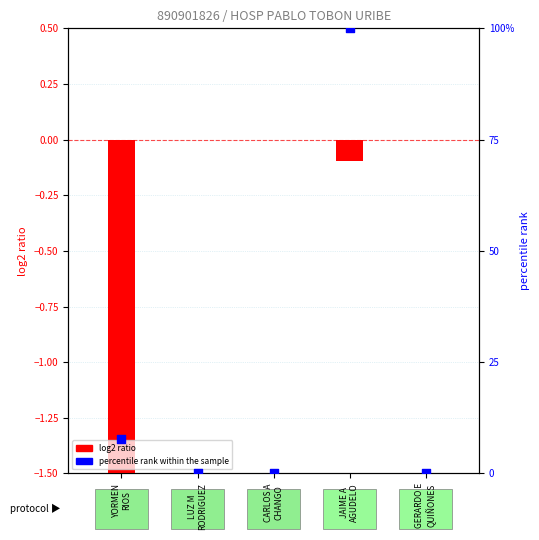

Which series has the largest total across all categories?

percentile rank within the sample